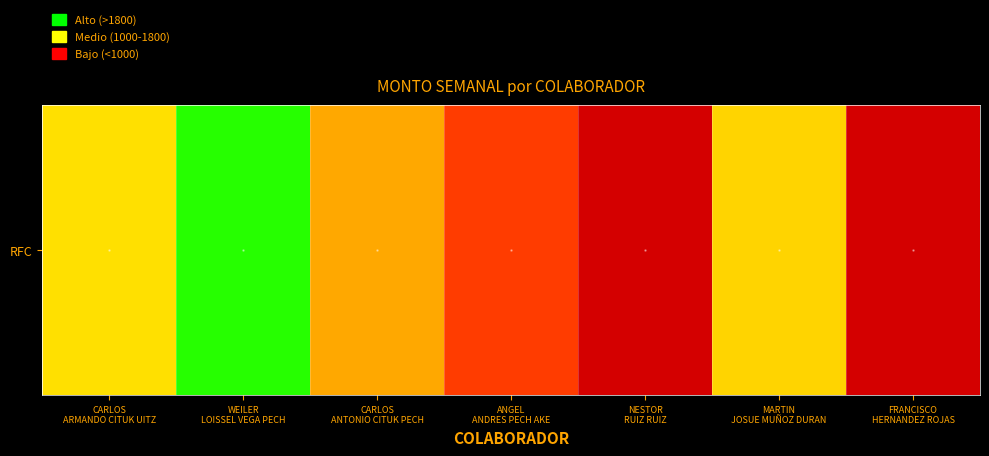

What is the ratio of the value at WEILER
LOISSEL VEGA PECH to the value at FRANCISCO
HERNANDEZ ROJAS?

3.2